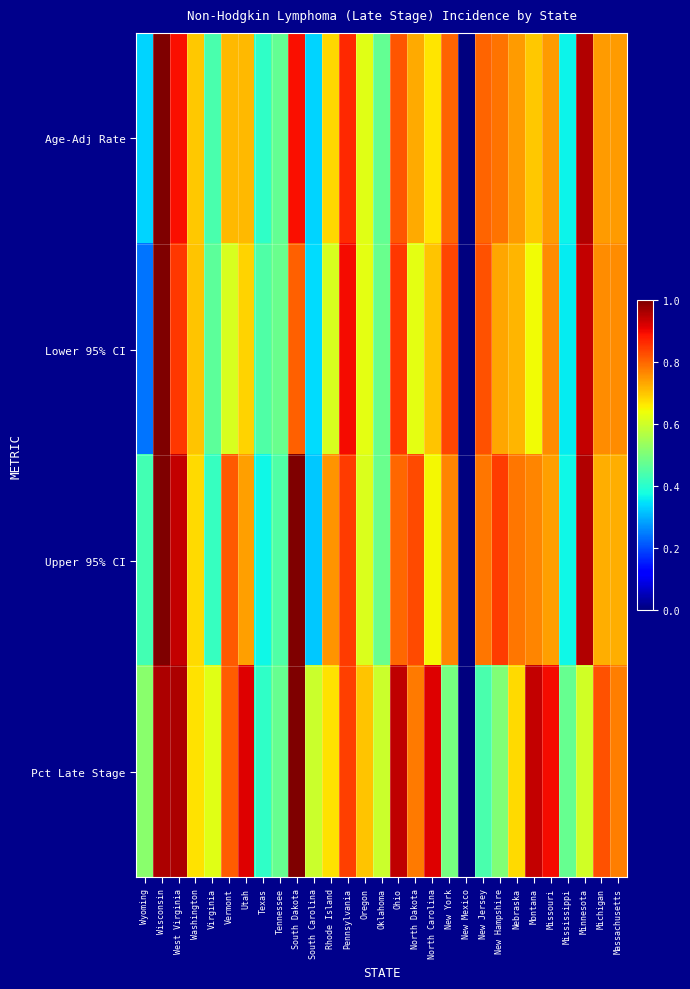

Reading left to right, what are all the values shown in this chart?

Age-Adj Rate: Wyoming=0.3	Wisconsin=1.0	West Virginia=0.9	Washington=0.7	Virginia=0.4	Vermont=0.7	Utah=0.7	Texas=0.4	Tennessee=0.5	South Dakota=0.9	South Carolina=0.3	Rhode Island=0.7	Pennsylvania=0.9	Oregon=0.6	Oklahoma=0.5	Ohio=0.8	North Dakota=0.7	North Carolina=0.7	New York=0.8	New Mexico=0.0	New Jersey=0.8	New Hampshire=0.8	Nebraska=0.7	Montana=0.7	Missouri=0.7	Mississippi=0.4	Minnesota=1.0	Michigan=0.7	Massachusetts=0.7
Lower 95% CI: Wyoming=0.2	Wisconsin=1.0	West Virginia=0.9	Washington=0.7	Virginia=0.5	Vermont=0.6	Utah=0.7	Texas=0.4	Tennessee=0.5	South Dakota=0.8	South Carolina=0.3	Rhode Island=0.6	Pennsylvania=0.9	Oregon=0.6	Oklahoma=0.5	Ohio=0.9	North Dakota=0.6	North Carolina=0.7	New York=0.8	New Mexico=0.0	New Jersey=0.8	New Hampshire=0.7	Nebraska=0.7	Montana=0.6	Missouri=0.8	Mississippi=0.4	Minnesota=0.9	Michigan=0.8	Massachusetts=0.8
Upper 95% CI: Wyoming=0.4	Wisconsin=1.0	West Virginia=0.9	Washington=0.7	Virginia=0.4	Vermont=0.8	Utah=0.7	Texas=0.4	Tennessee=0.4	South Dakota=1.0	South Carolina=0.3	Rhode Island=0.8	Pennsylvania=0.8	Oregon=0.6	Oklahoma=0.5	Ohio=0.8	North Dakota=0.8	North Carolina=0.6	New York=0.8	New Mexico=0.0	New Jersey=0.8	New Hampshire=0.8	Nebraska=0.8	Montana=0.8	Missouri=0.7	Mississippi=0.4	Minnesota=1.0	Michigan=0.7	Massachusetts=0.7
Pct Late Stage: Wyoming=0.5	Wisconsin=1.0	West Virginia=1.0	Washington=0.7	Virginia=0.6	Vermont=0.8	Utah=0.9	Texas=0.4	Tennessee=0.5	South Dakota=1.0	South Carolina=0.6	Rhode Island=0.7	Pennsylvania=0.8	Oregon=0.7	Oklahoma=0.6	Ohio=0.9	North Dakota=0.8	North Carolina=0.9	New York=0.5	New Mexico=0.0	New Jersey=0.4	New Hampshire=0.5	Nebraska=0.7	Montana=0.9	Missouri=0.9	Mississippi=0.5	Minnesota=0.6	Michigan=0.8	Massachusetts=0.8